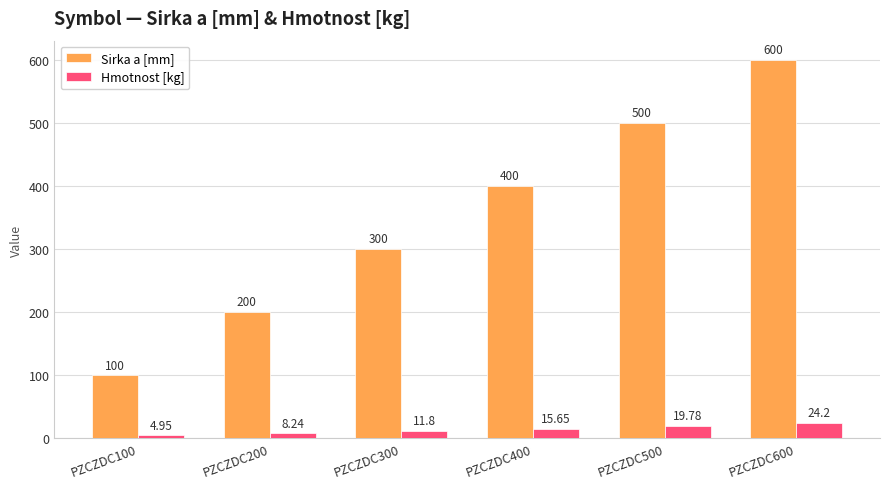

Is it true that Sirka a [mm] equals 300.0 at PZCZDC300?

True